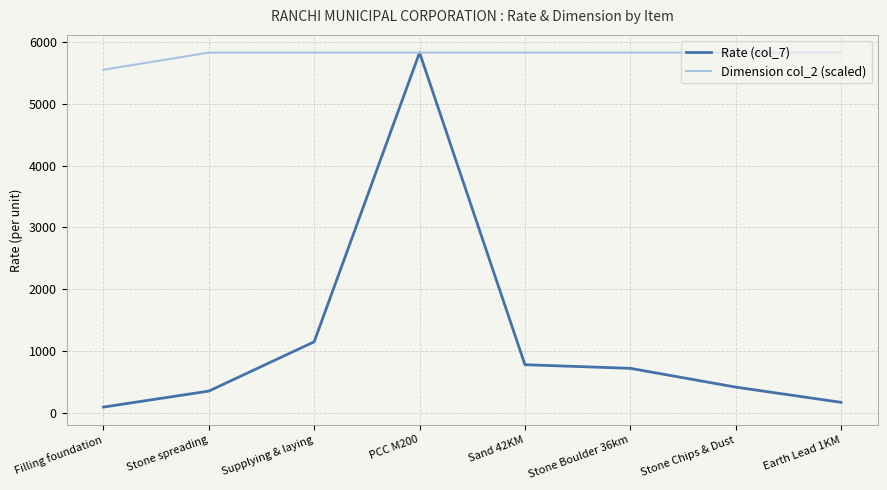

What position from the right is Stone Chips & Dust?

2